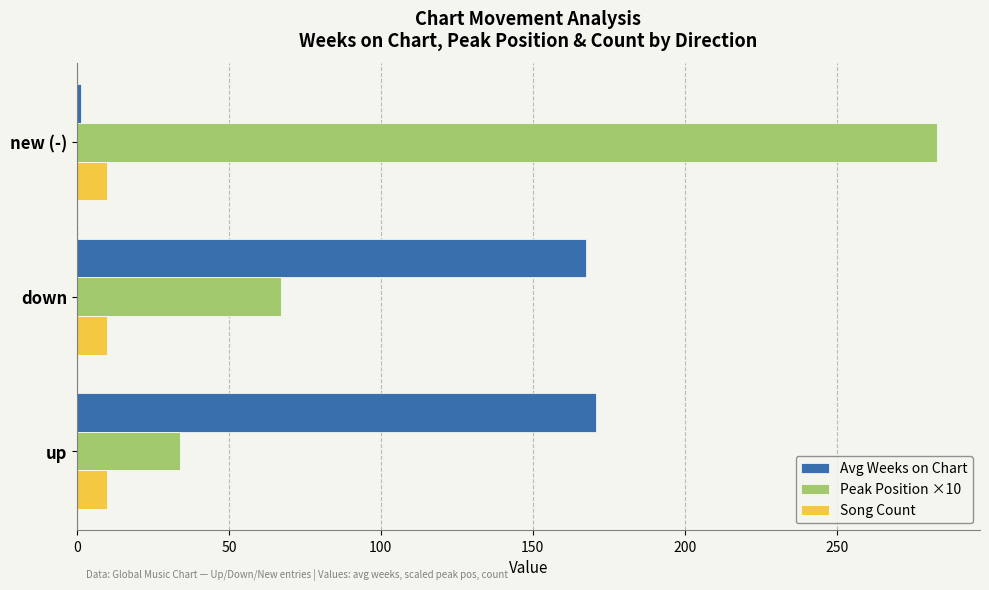

Read the Song Count value at down.

10.0